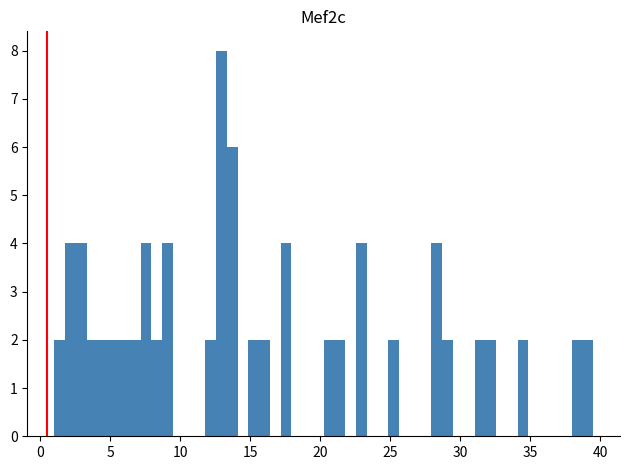

Read against the x-axis, roughly where is the centre of the tallest bar?

13.0